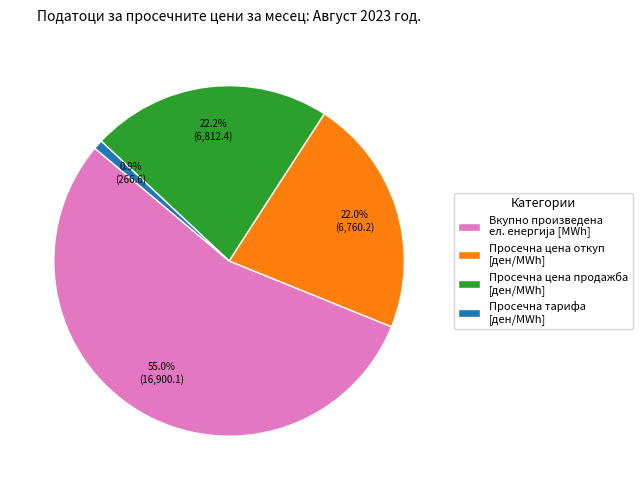

Which slice is the smallest?

Просечна тарифа [ден/MWh]